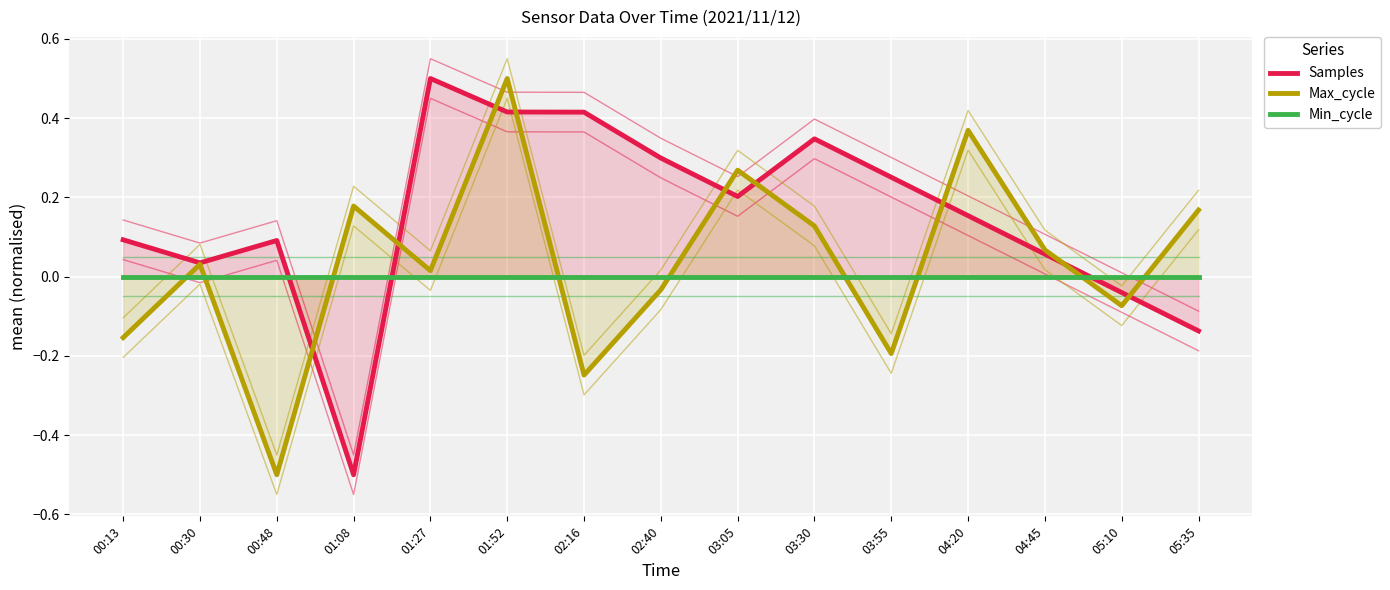

Which label corresponds to the smallest value in the chart?

01:08